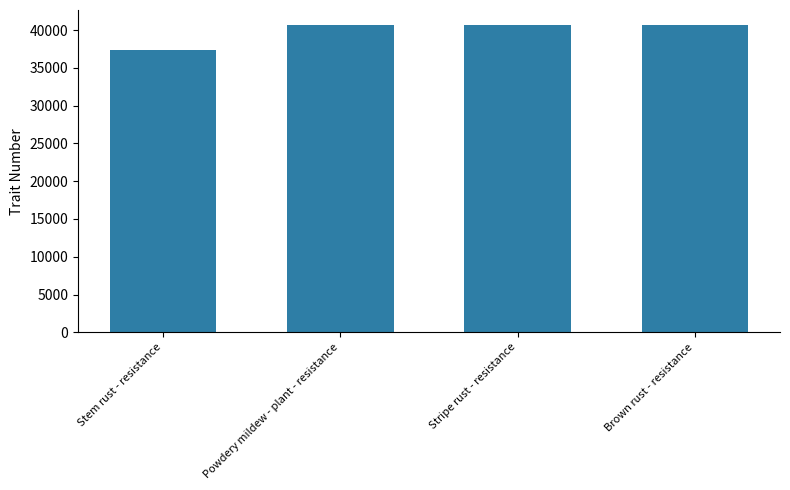

How many categories are shown in the chart?

4